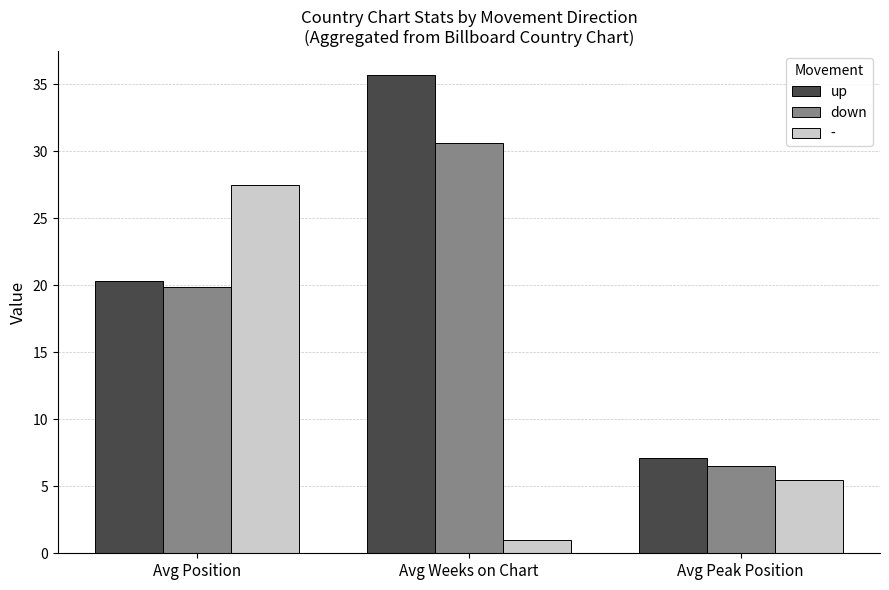

What is the difference between the highest and lowest values at Avg Weeks on Chart?

34.7